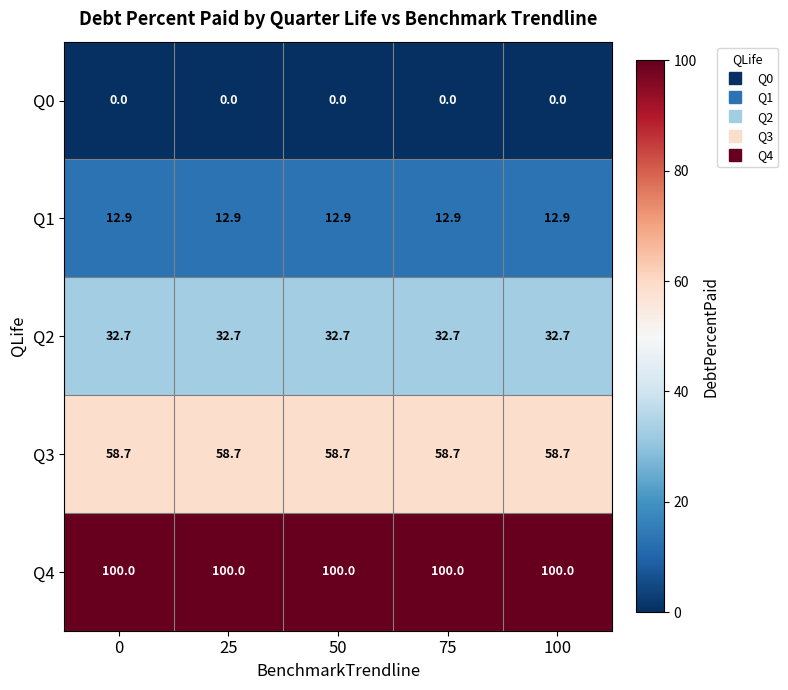

Rank the series at 50 from lowest to highest value.

Q0, Q1, Q2, Q3, Q4